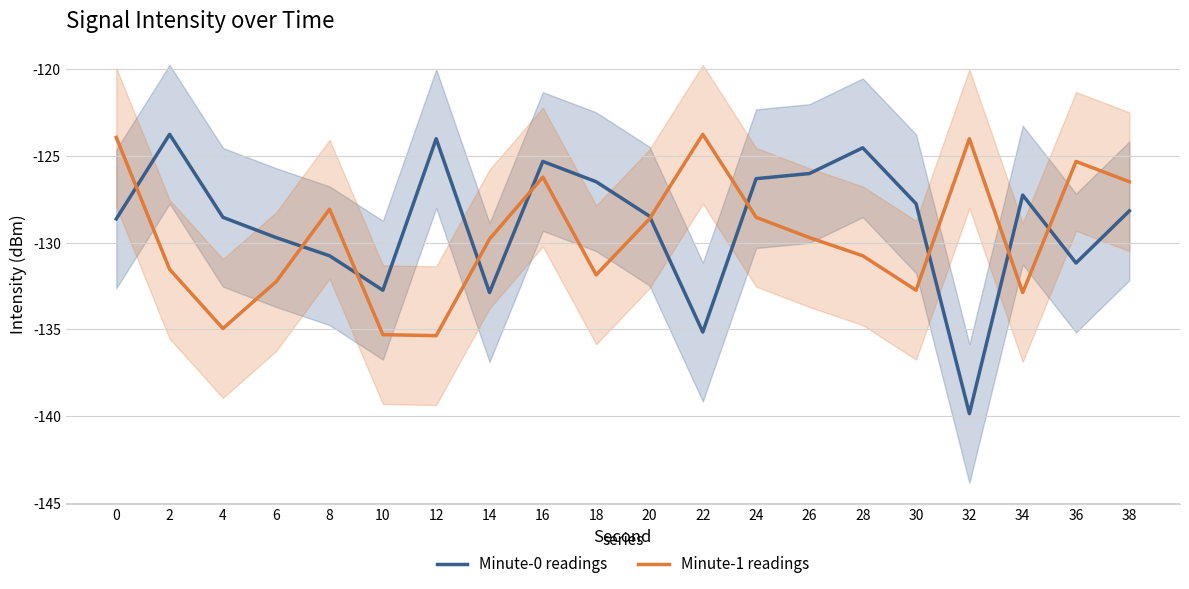

Reading left to right, extract all data points from this chart.

Minute-0 readings: 0=-128.6	2=-123.8	4=-128.5	6=-129.7	8=-130.8	10=-132.8	12=-124.0	14=-132.9	16=-125.3	18=-126.5	20=-128.5	22=-135.2	24=-126.3	26=-126.0	28=-124.5	30=-127.8	32=-139.9	34=-127.3	36=-131.2	38=-128.2
Minute-1 readings: 0=-123.9	2=-131.5	4=-135.0	6=-132.3	8=-128.1	10=-135.3	12=-135.4	14=-129.8	16=-126.2	18=-131.9	20=-128.6	22=-123.8	24=-128.5	26=-129.7	28=-130.8	30=-132.8	32=-124.0	34=-132.9	36=-125.3	38=-126.5